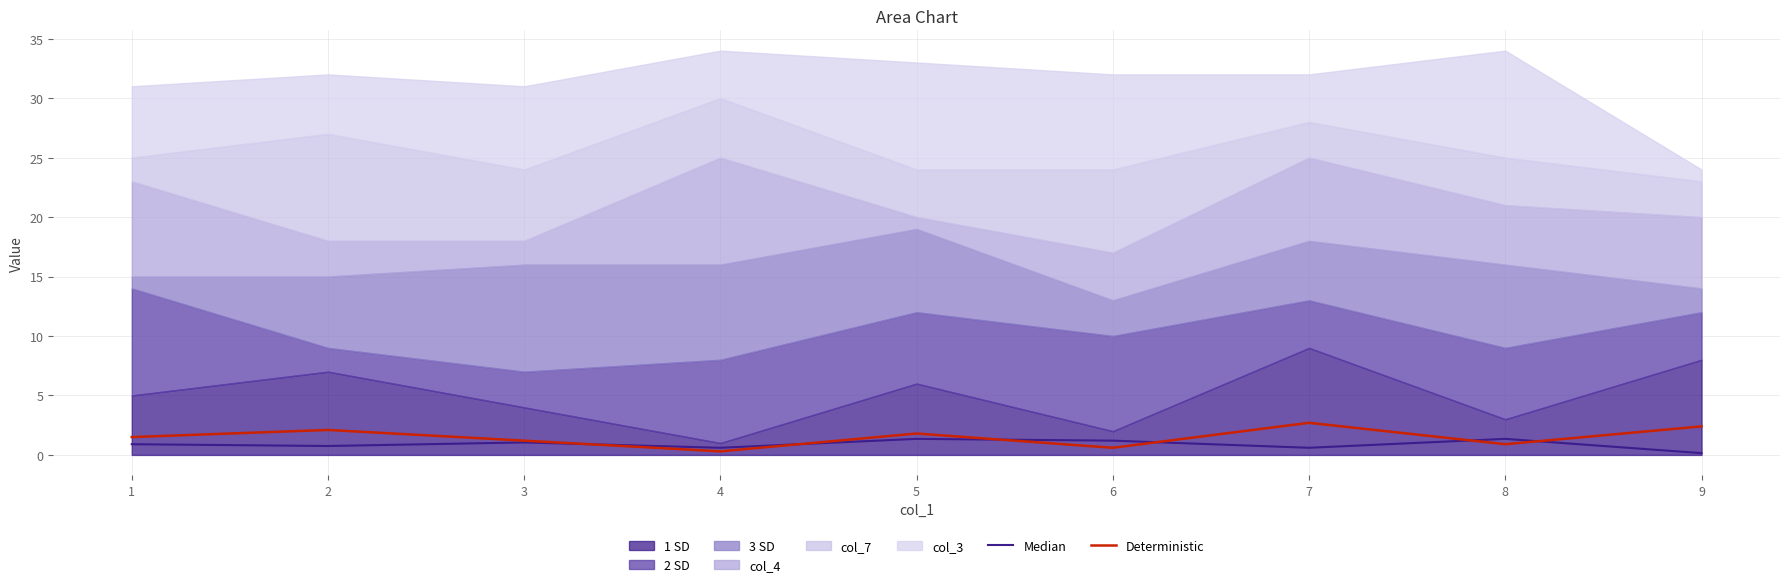

How many lines are shown in the chart?

2